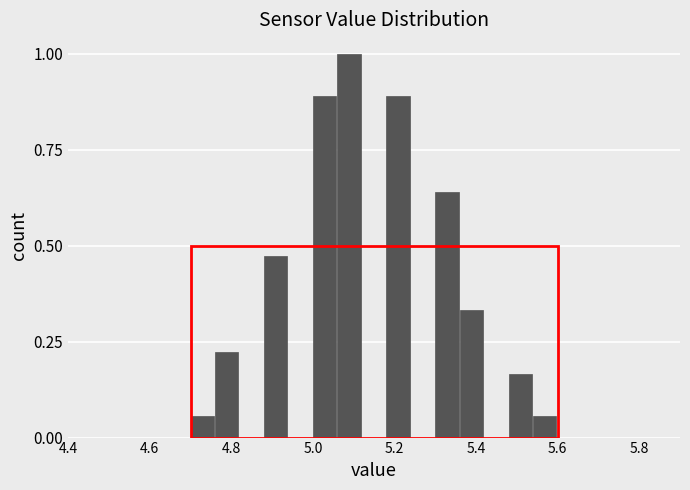

Around what value on the x-axis is the tallest bar? Give the approximate position of its centre, as read against the axis.

5.08